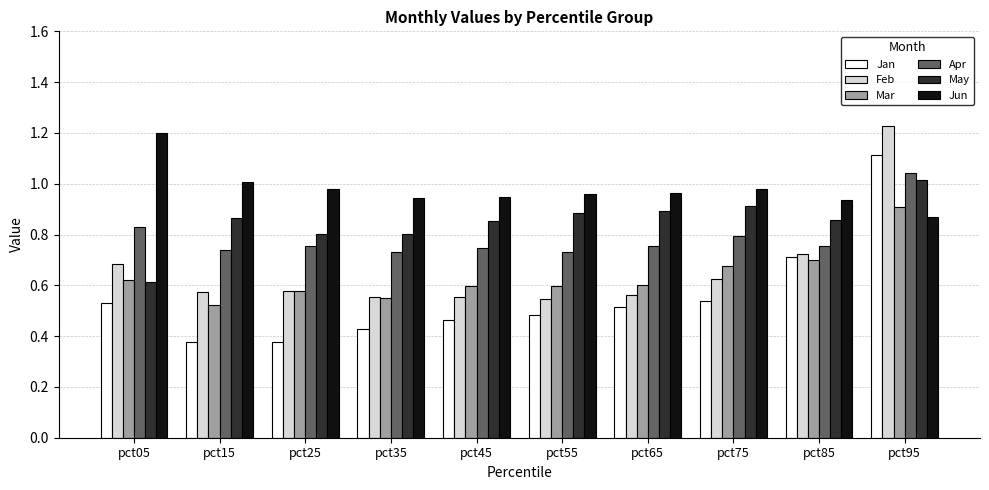

How many data points does each series have?

10